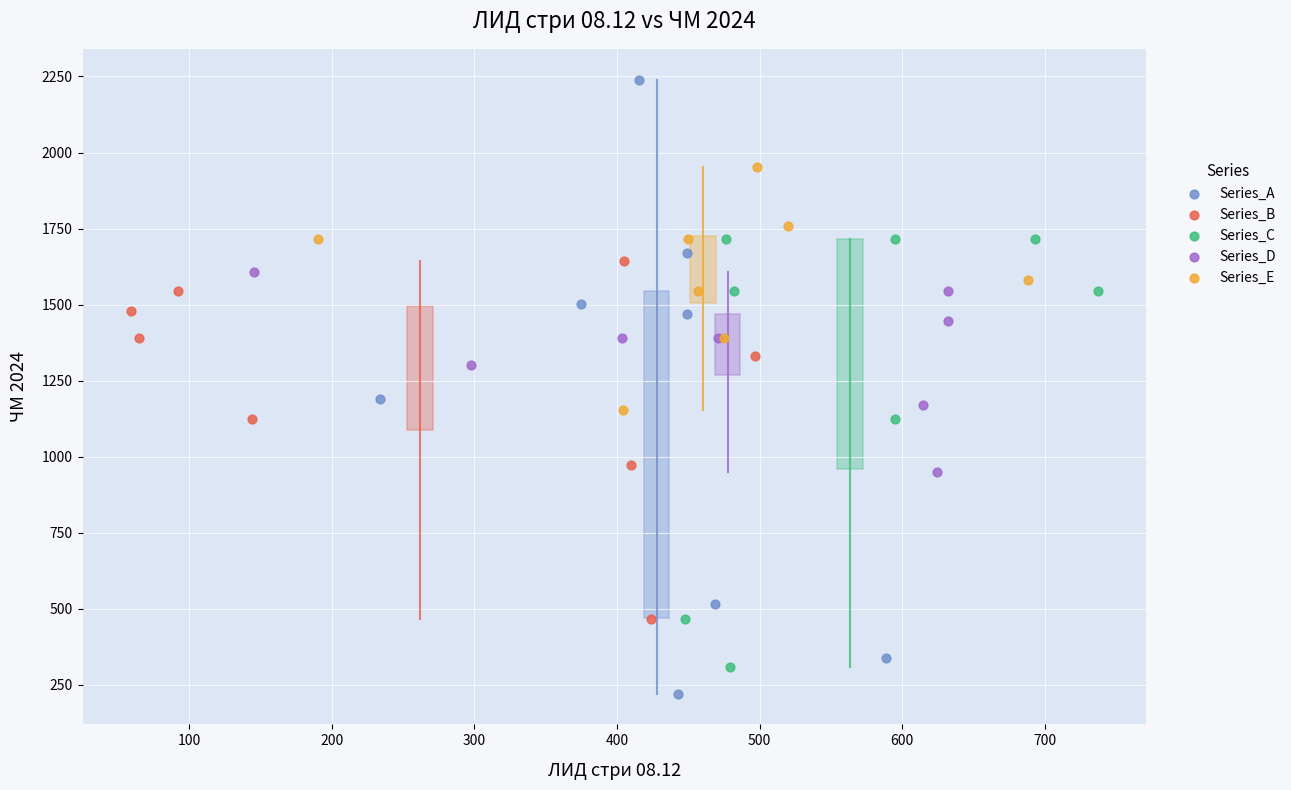

Which series reaches the maximum Y coordinate?

Series_A